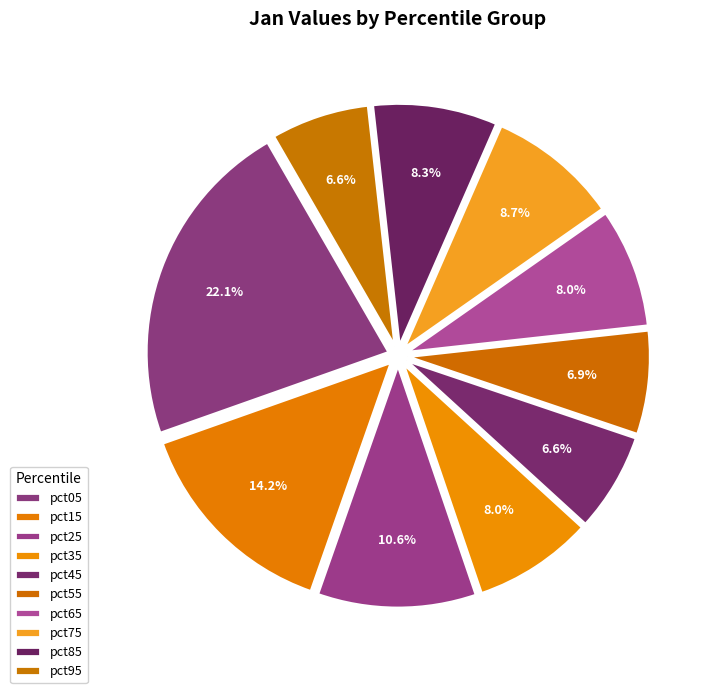

Count the number of slices in the pie.

10